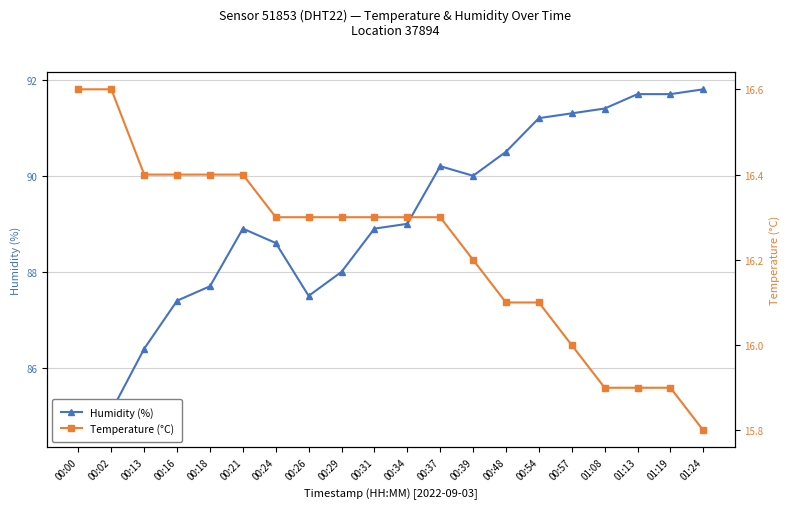

Which series has the widest spread of values?

humidity